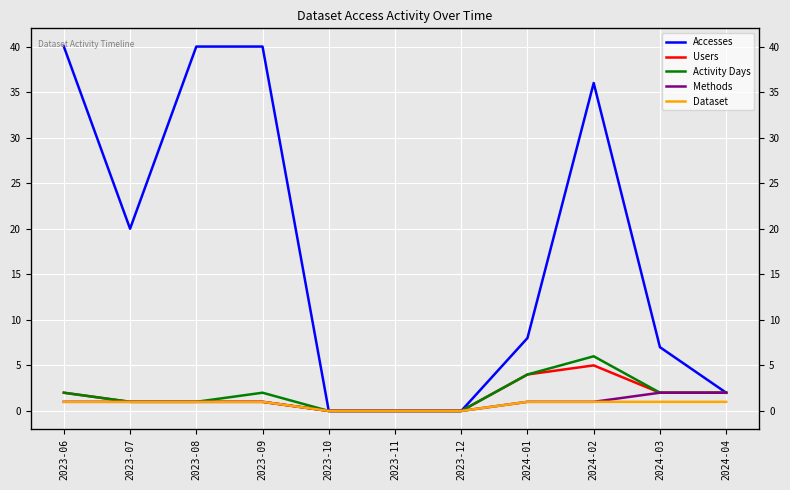

How many positive values does the Methods series have?

8